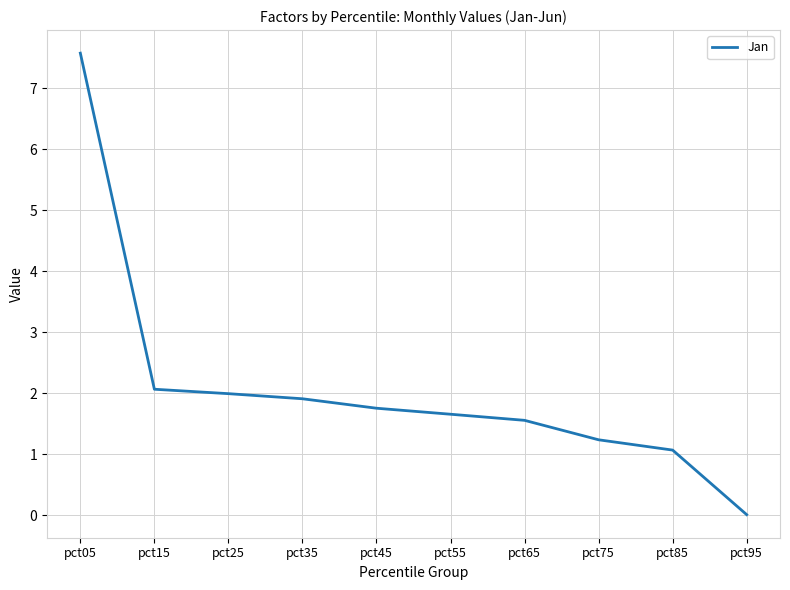

What is the maximum value shown in the chart?

7.6